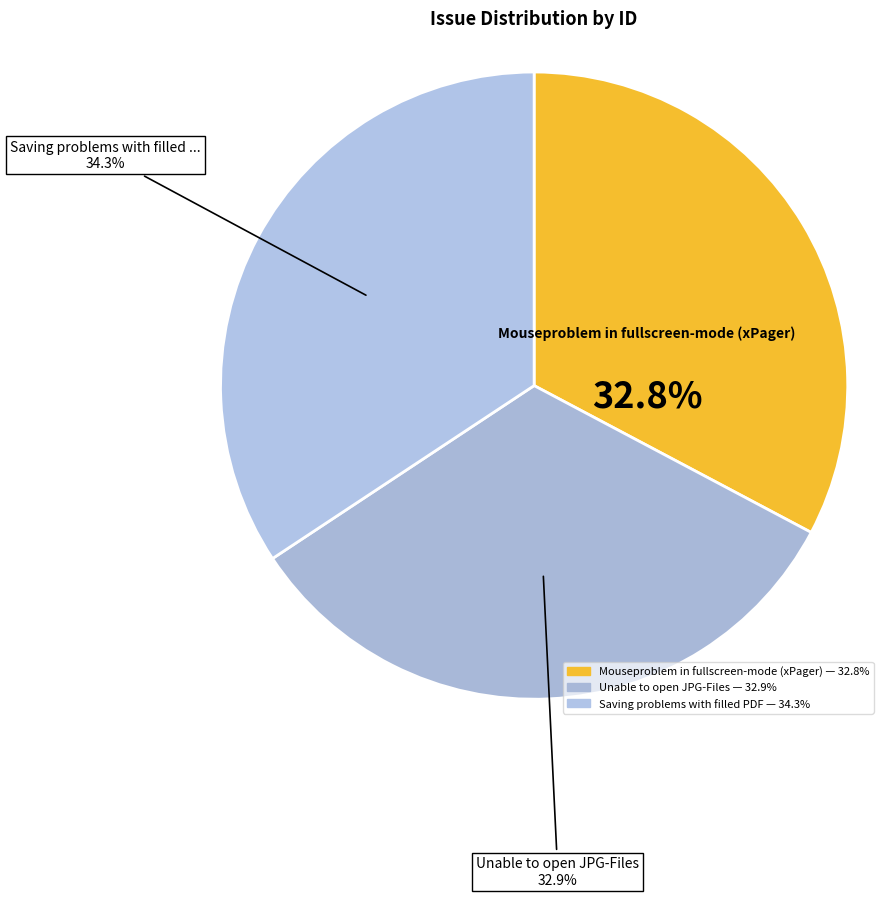

True or false: Unable to open JPG-Files accounts for 45% of the total.

False